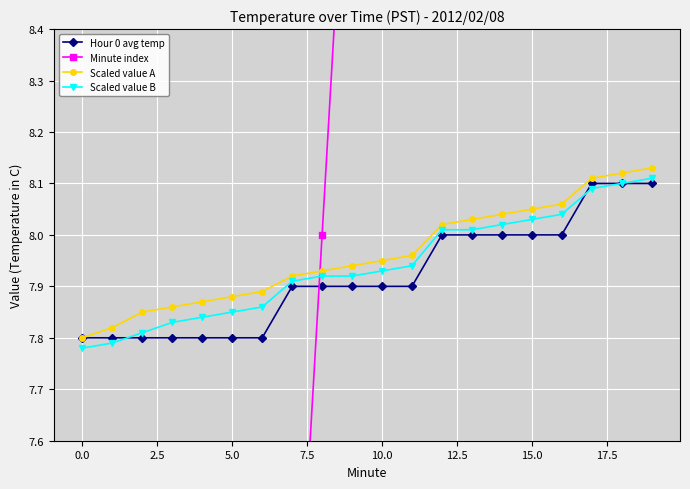

The Minute index series shows 19.0 at 19. True or false?

True